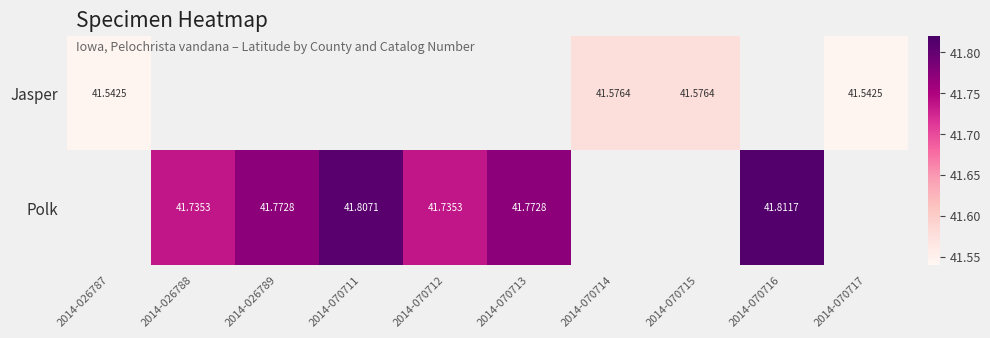

How many distinct data groups are displayed?

2